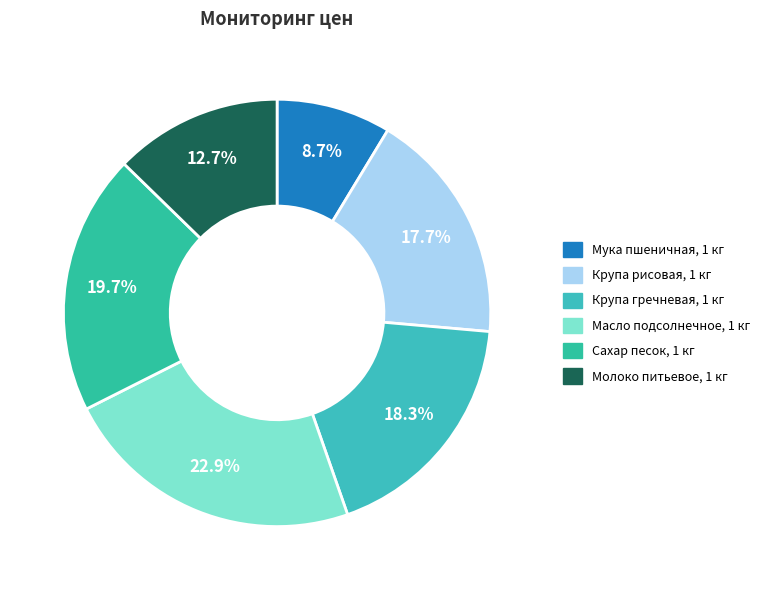

Rank the categories by value from highest to lowest.

Масло подсолнечное, 1 кг, Сахар песок, 1 кг, Крупа гречневая, 1 кг, Крупа рисовая, 1 кг, Молоко питьевое, 1 кг, Мука пшеничная, 1 кг